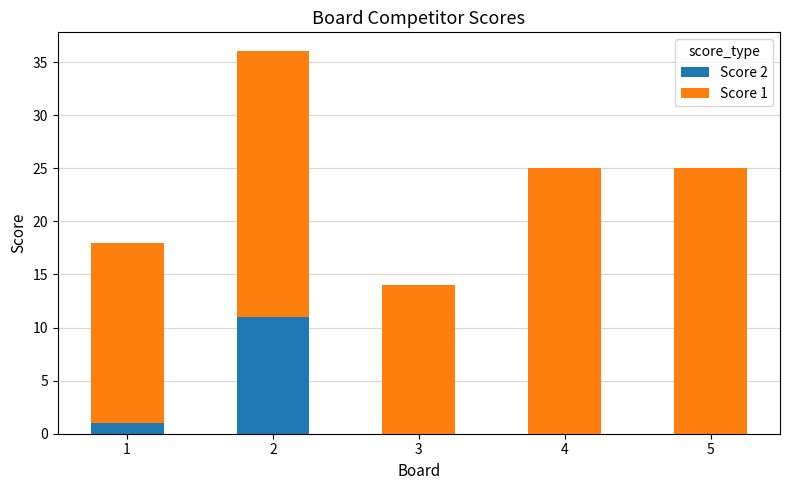

Reading left to right, list the values for the Score 2 series.

1=1	2=11	3=0	4=0	5=0